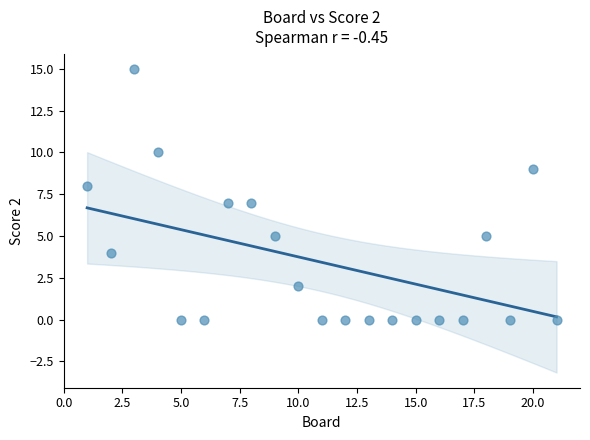

What is the range of X values (max minus min)?

20